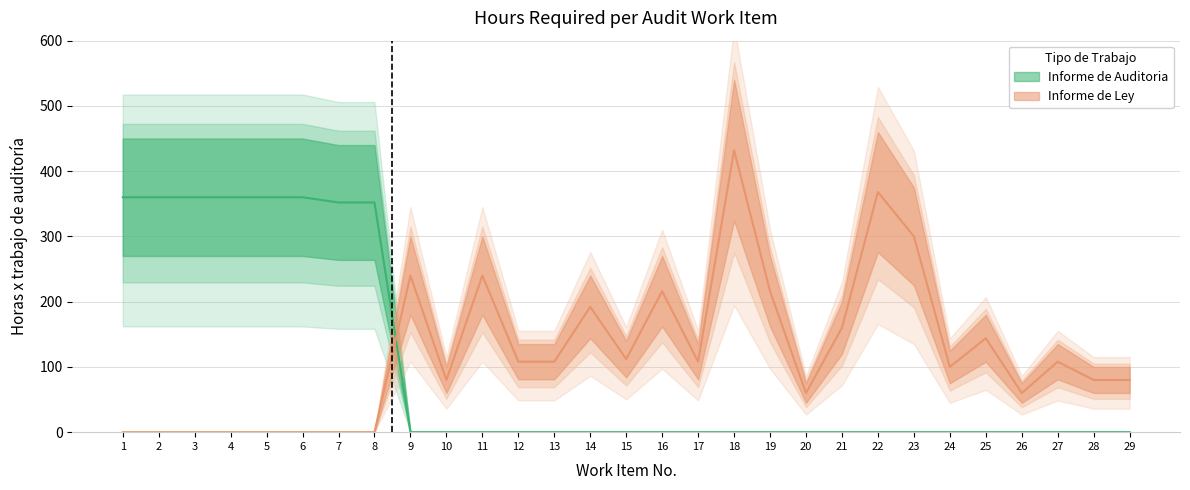

Which series has the largest range (max minus min)?

Informe de Ley